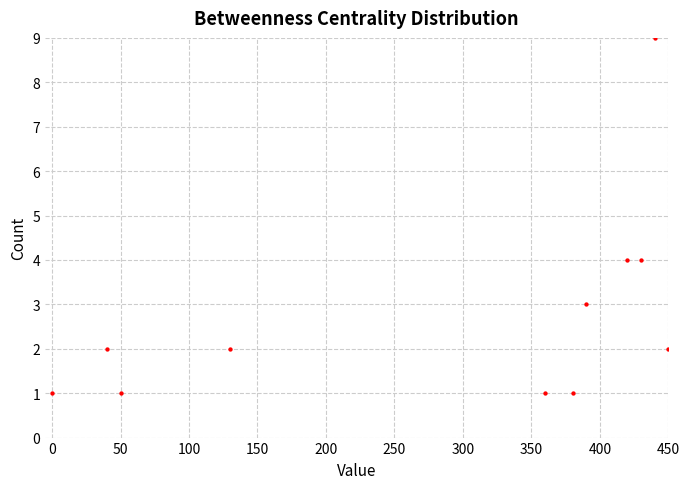

What is the range of Y values (max minus min)?

8